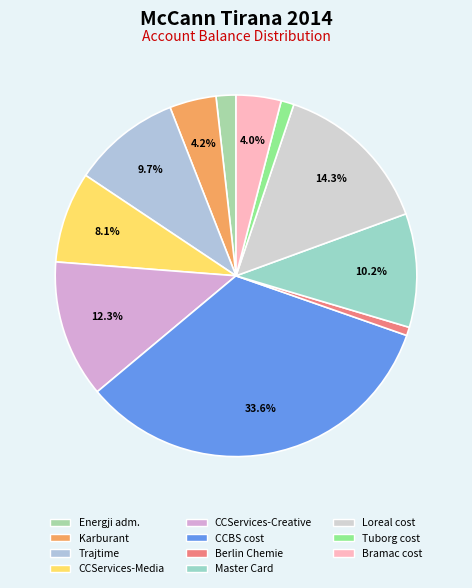

What is the largest slice in the pie chart?

CCBS cost